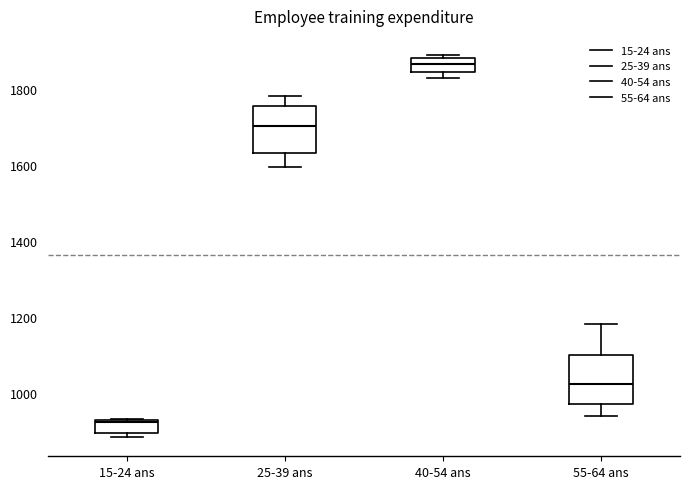

Reading left to right, transcribe this box plot: for each box, give where its median line is, the range the box spans, and where its two whiskers end, as read against the y-axis. The values are not printed on the chart, so give them approximately, as read against the axis.

15-24 ans: median 920, box 900 to 920, whiskers 880 to 940
25-39 ans: median 1700, box 1640 to 1760, whiskers 1600 to 1780
40-54 ans: median 1860, box 1840 to 1880, whiskers 1820 to 1880 (just above the box's upper edge)
55-64 ans: median 1020, box 960 to 1100, whiskers 940 to 1180